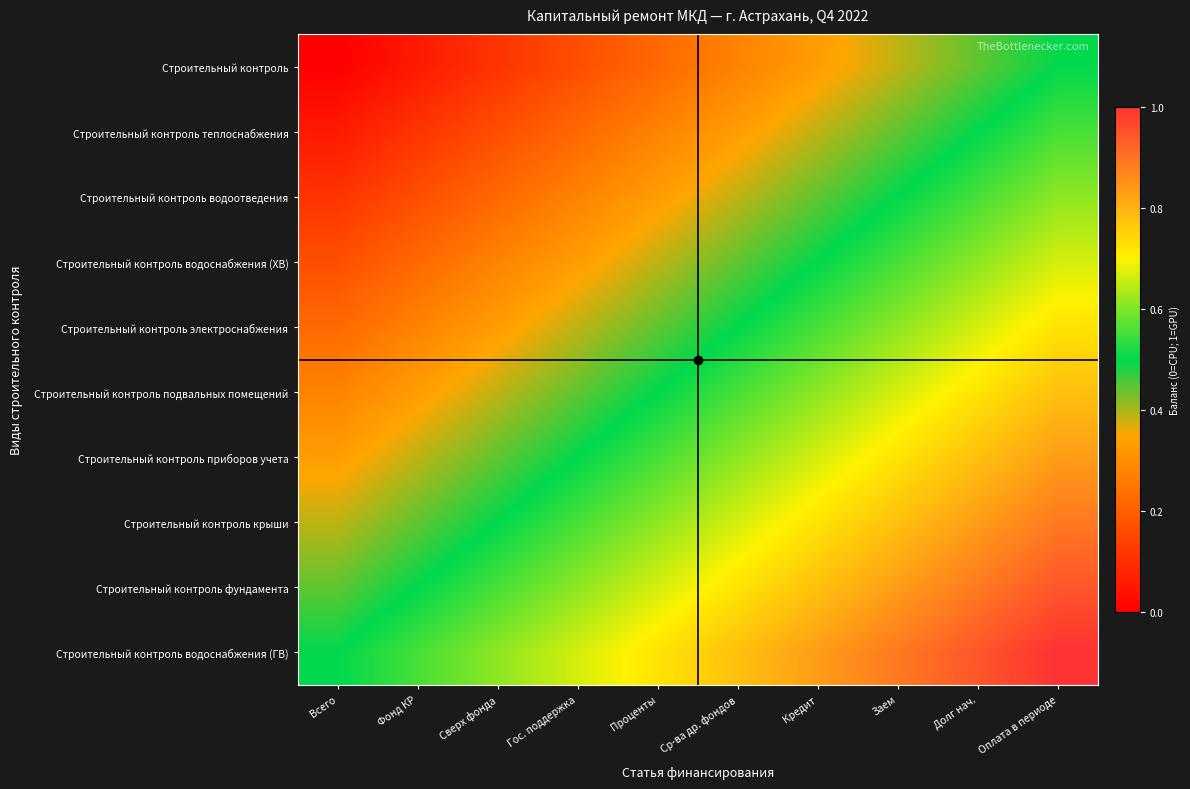

Reading left to right, transcribe all the data shown in this chart.

Строительный контроль: Всего=0.0	Фонд КР=0.1	Сверх фонда=0.1	Гос. поддержка=0.2	Проценты=0.2	Ср-ва др. фондов=0.3	Кредит=0.3	Заем=0.4	Долг нач.=0.4	Оплата в периоде=0.5
Строительный контроль теплоснабжения: Всего=0.1	Фонд КР=0.1	Сверх фонда=0.2	Гос. поддержка=0.2	Проценты=0.3	Ср-ва др. фондов=0.3	Кредит=0.4	Заем=0.4	Долг нач.=0.5	Оплата в периоде=0.6
Строительный контроль водоотведения: Всего=0.1	Фонд КР=0.2	Сверх фонда=0.2	Гос. поддержка=0.3	Проценты=0.3	Ср-ва др. фондов=0.4	Кредит=0.4	Заем=0.5	Долг нач.=0.6	Оплата в периоде=0.6
Строительный контроль водоснабжения (ХВ): Всего=0.2	Фонд КР=0.2	Сверх фонда=0.3	Гос. поддержка=0.3	Проценты=0.4	Ср-ва др. фондов=0.4	Кредит=0.5	Заем=0.6	Долг нач.=0.6	Оплата в периоде=0.7
Строительный контроль электроснабжения: Всего=0.2	Фонд КР=0.3	Сверх фонда=0.3	Гос. поддержка=0.4	Проценты=0.4	Ср-ва др. фондов=0.5	Кредит=0.6	Заем=0.6	Долг нач.=0.7	Оплата в периоде=0.7
Строительный контроль подвальных помещений: Всего=0.3	Фонд КР=0.3	Сверх фонда=0.4	Гос. поддержка=0.4	Проценты=0.5	Ср-ва др. фондов=0.6	Кредит=0.6	Заем=0.7	Долг нач.=0.7	Оплата в периоде=0.8
Строительный контроль приборов учета: Всего=0.3	Фонд КР=0.4	Сверх фонда=0.4	Гос. поддержка=0.5	Проценты=0.6	Ср-ва др. фондов=0.6	Кредит=0.7	Заем=0.7	Долг нач.=0.8	Оплата в периоде=0.8
Строительный контроль крыши: Всего=0.4	Фонд КР=0.4	Сверх фонда=0.5	Гос. поддержка=0.6	Проценты=0.6	Ср-ва др. фондов=0.7	Кредит=0.7	Заем=0.8	Долг нач.=0.8	Оплата в периоде=0.9
Строительный контроль фундамента: Всего=0.4	Фонд КР=0.5	Сверх фонда=0.6	Гос. поддержка=0.6	Проценты=0.7	Ср-ва др. фондов=0.7	Кредит=0.8	Заем=0.8	Долг нач.=0.9	Оплата в периоде=0.9
Строительный контроль водоснабжения (ГВ): Всего=0.5	Фонд КР=0.6	Сверх фонда=0.6	Гос. поддержка=0.7	Проценты=0.7	Ср-ва др. фондов=0.8	Кредит=0.8	Заем=0.9	Долг нач.=0.9	Оплата в периоде=1.0